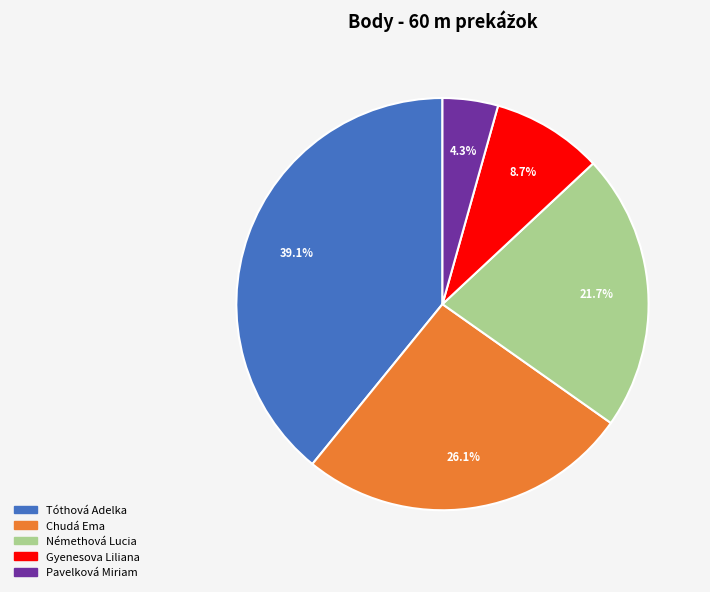

The Chudá Ema slice represents 33% of the pie. True or false?

False